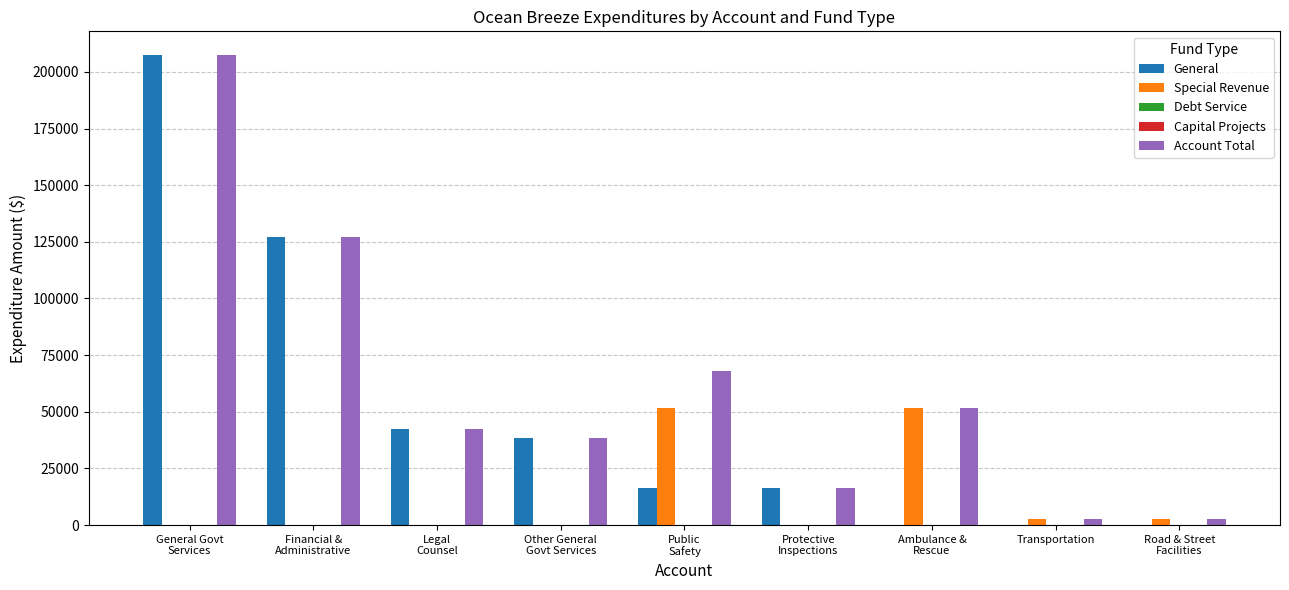

Between General Govt
Services and Ambulance &
Rescue, which is larger?

General Govt
Services